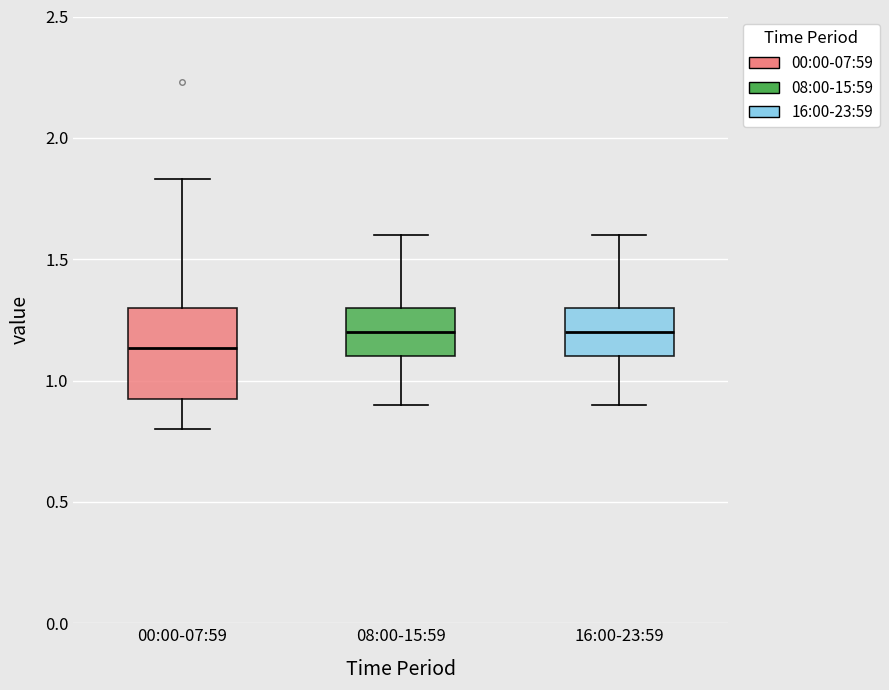

Where does the upper whisker of the box for 00:00-07:59 end on the y-axis? The values are not printed on the chart, so give them approximately, as read against the axis.

1.85